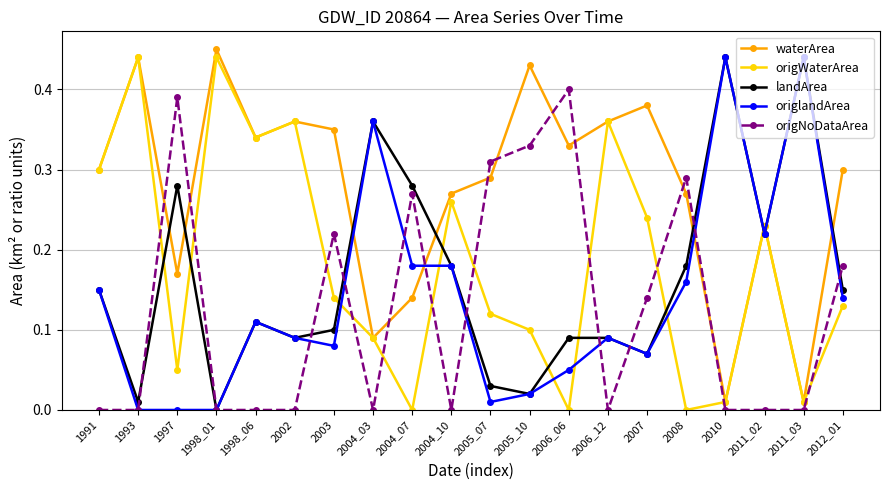

Is the value of origNoDataArea at 2010 greater than the value of origWaterArea at 2006_12?

No